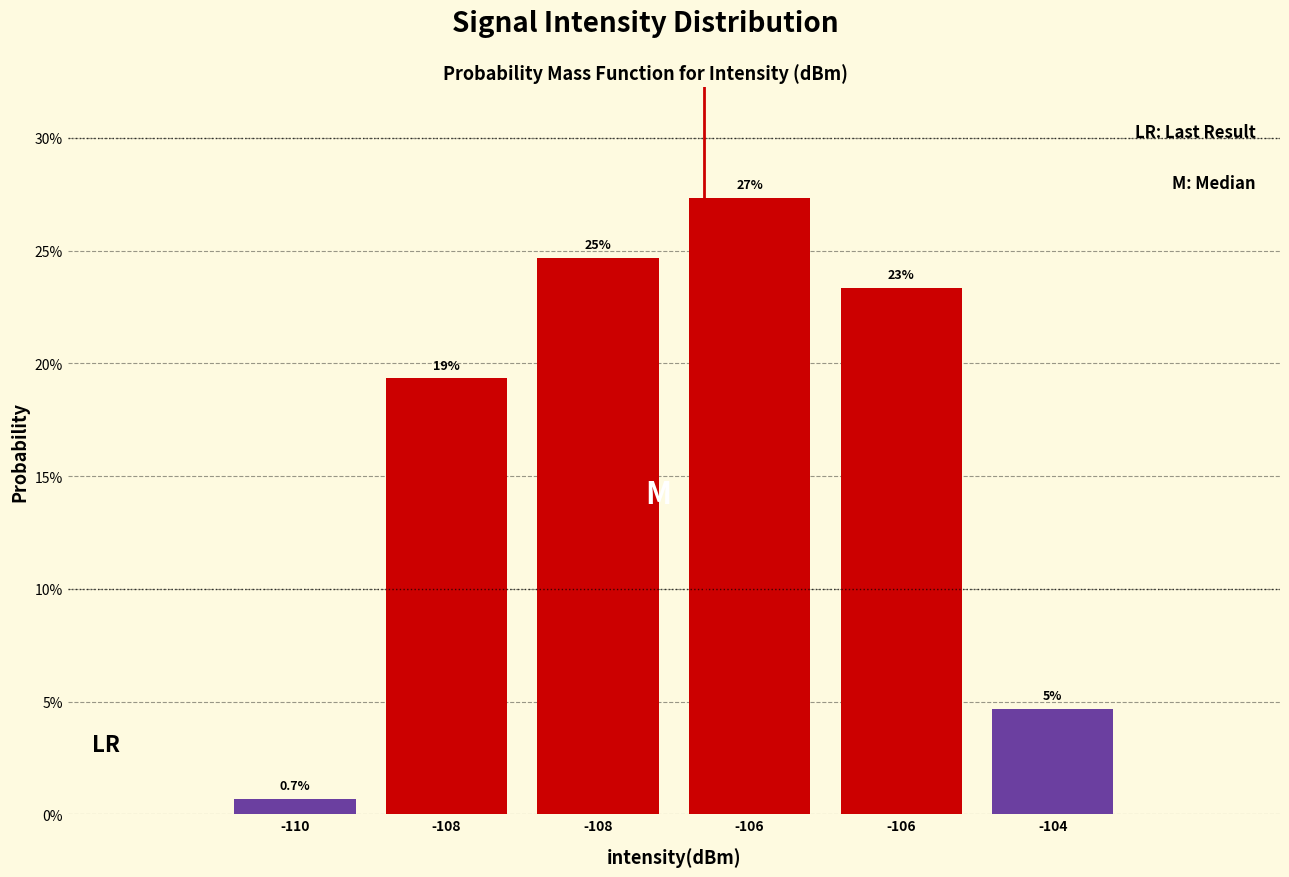

Are the bars horizontal?

No